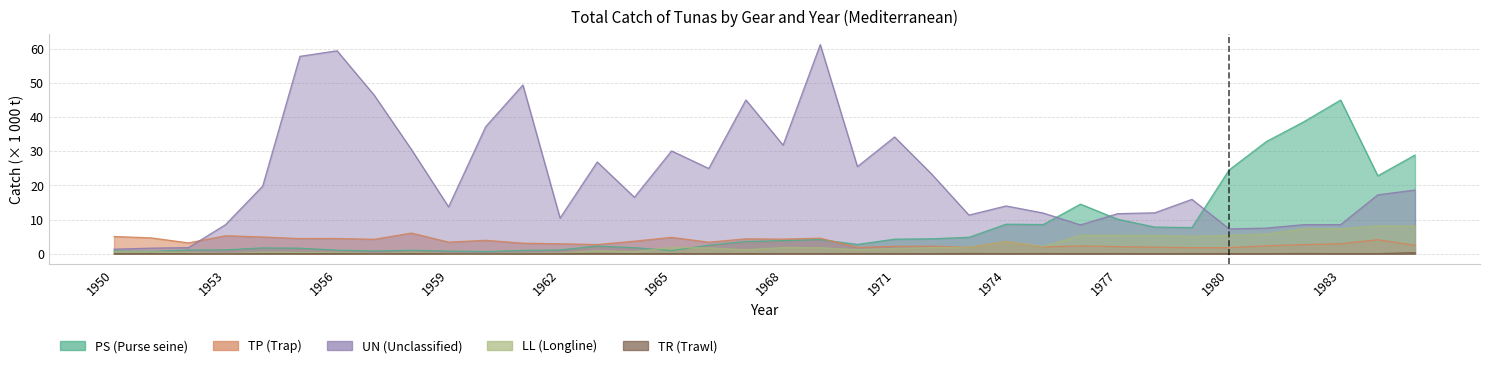

Which series ends up on top after the final intersection of TP and UN?

UN